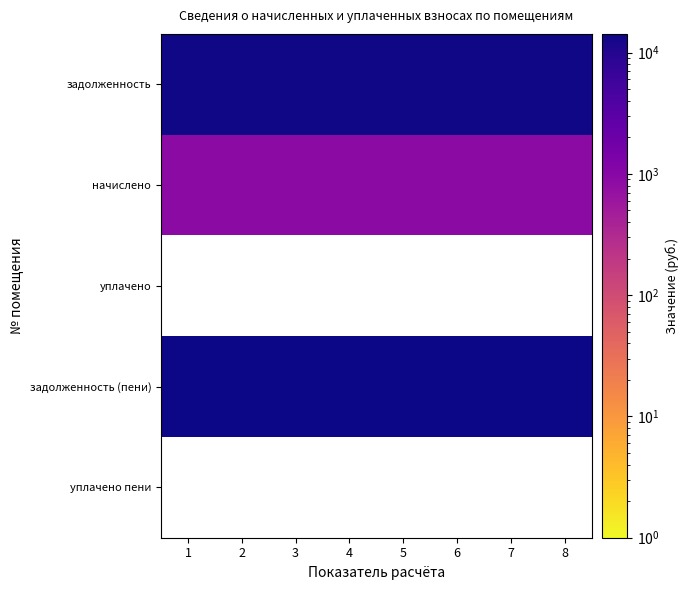

Is it true that начислено equals 1576.1 at 1?

False